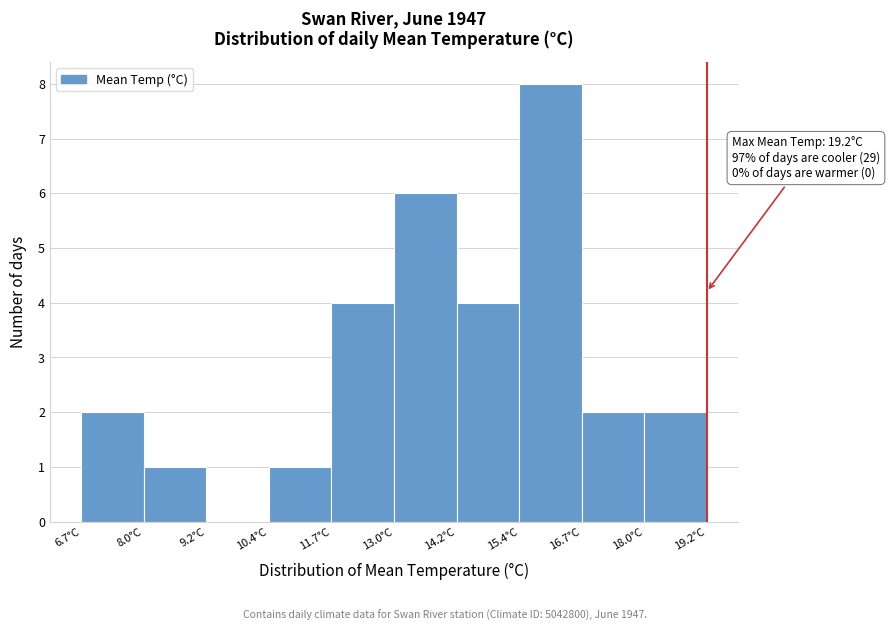

Over which range of the x-axis is the bar tallest?

15.45 to 16.70